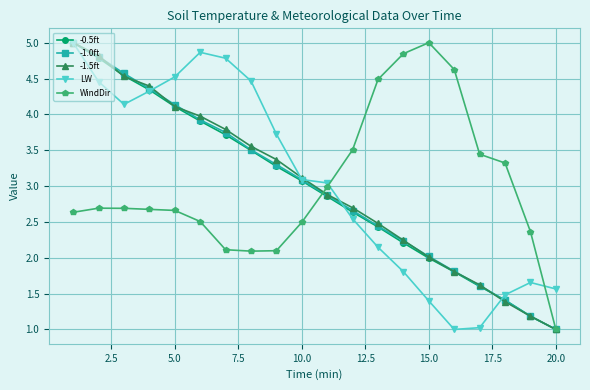

How many data points in -1.5ft are above 3?

10